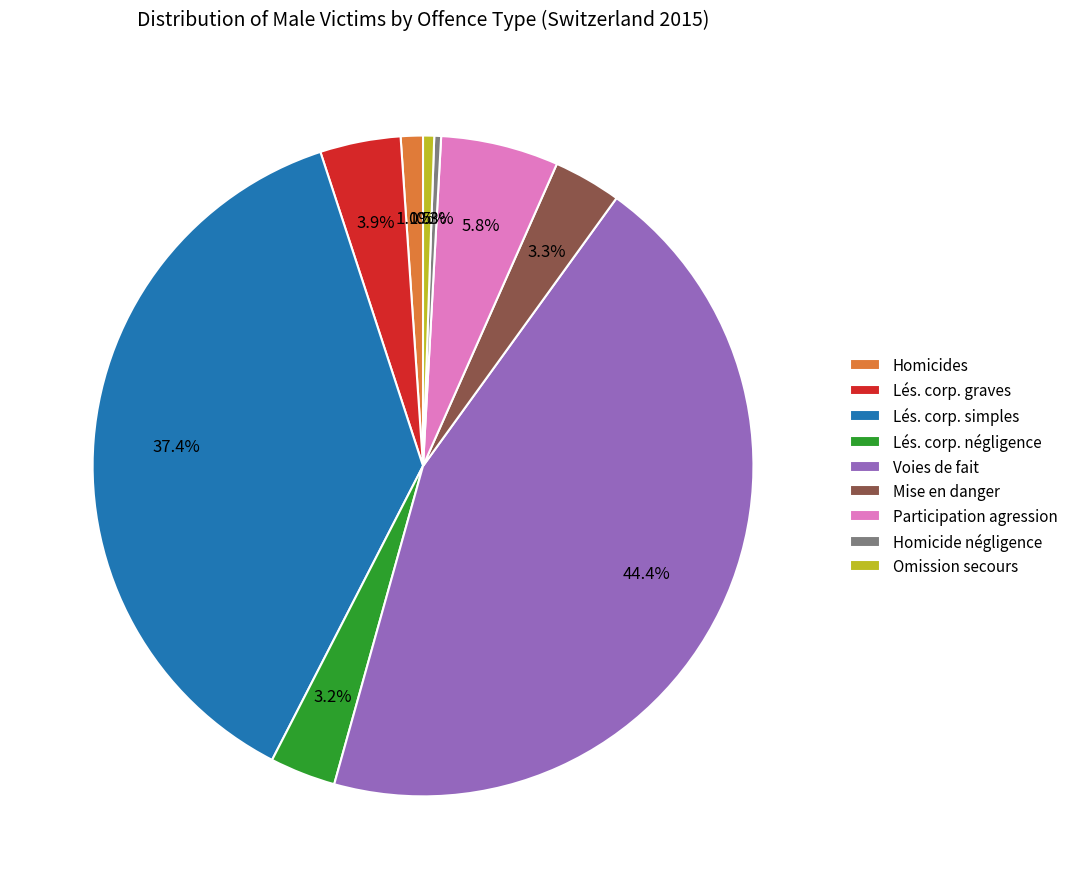

What is the largest slice in the pie chart?

Voies de fait